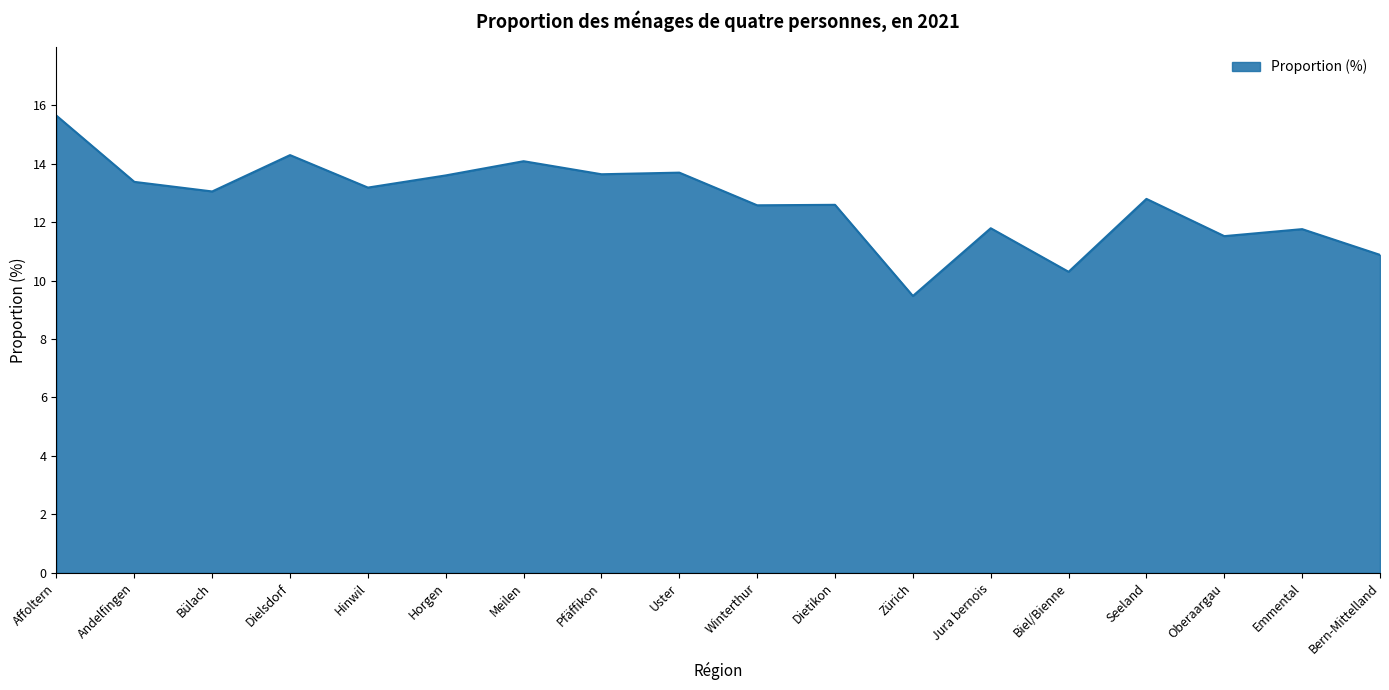

What is the change in value from Uster to Emmental?

-1.9